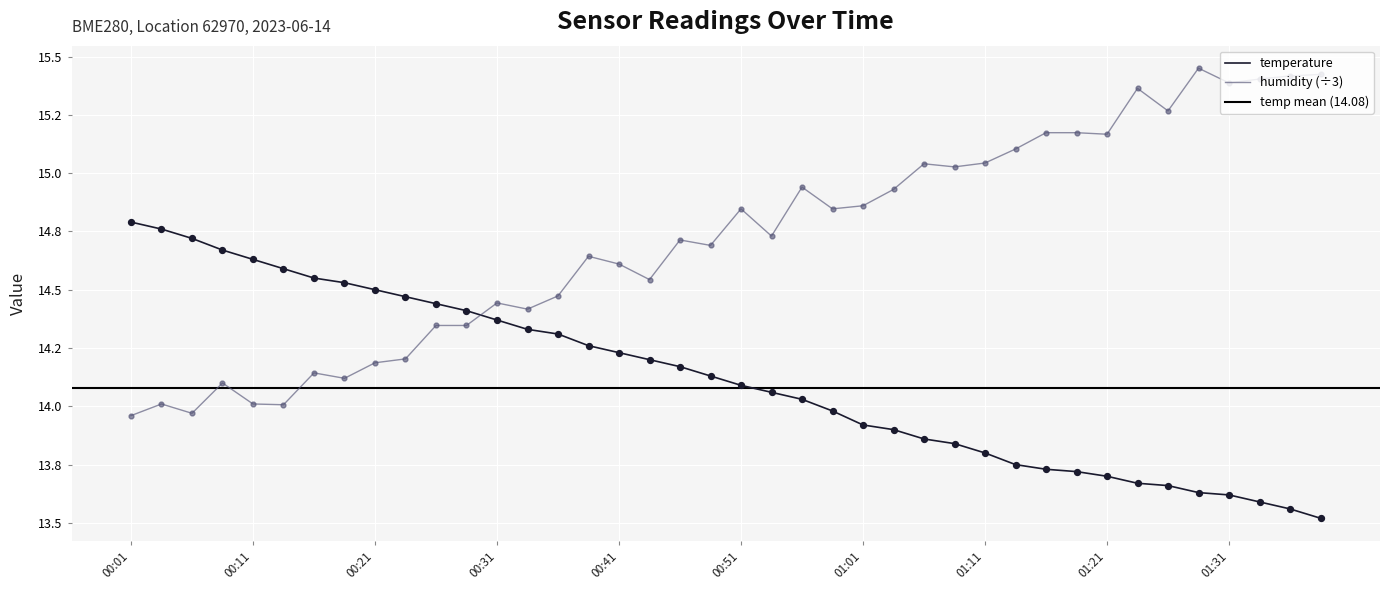

What are all the series names shown in the legend?

temperature, humidity